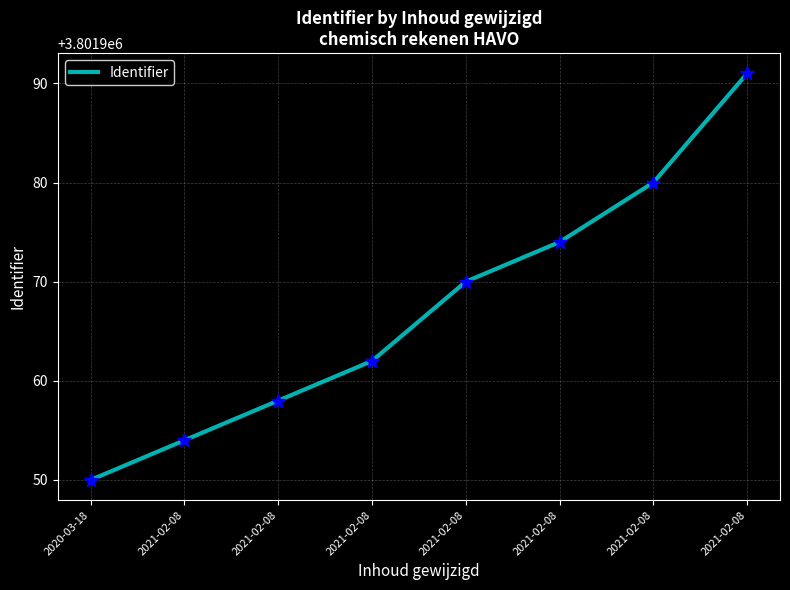

Between 2021-02-08 and 2021-02-08, which is larger?

2021-02-08